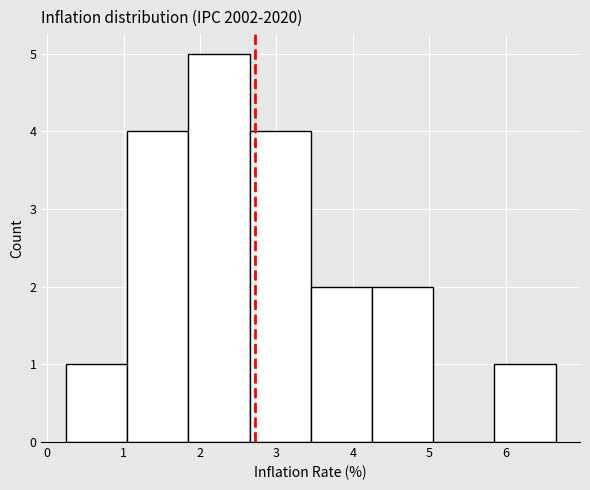

How tall is the bar that spans 1.8 to 2.6 on the x-axis? Neither the bar edges nor the heights are printed on the chart, so give them approximately, as read against the axes.

5